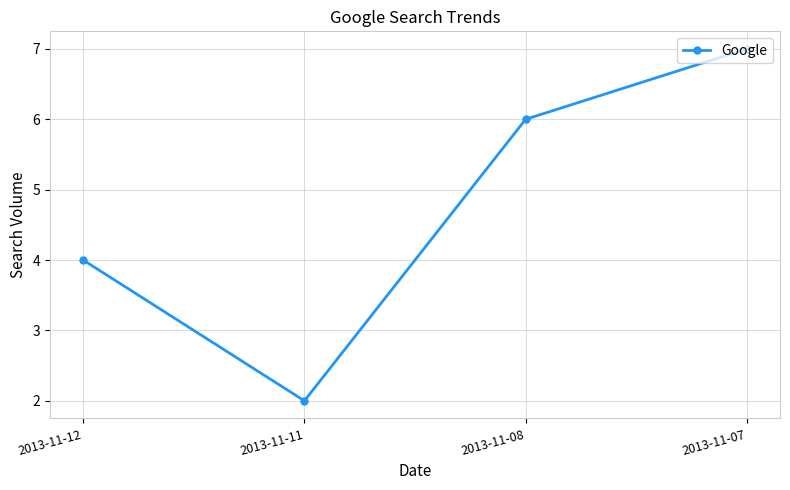

What is the average value?

5